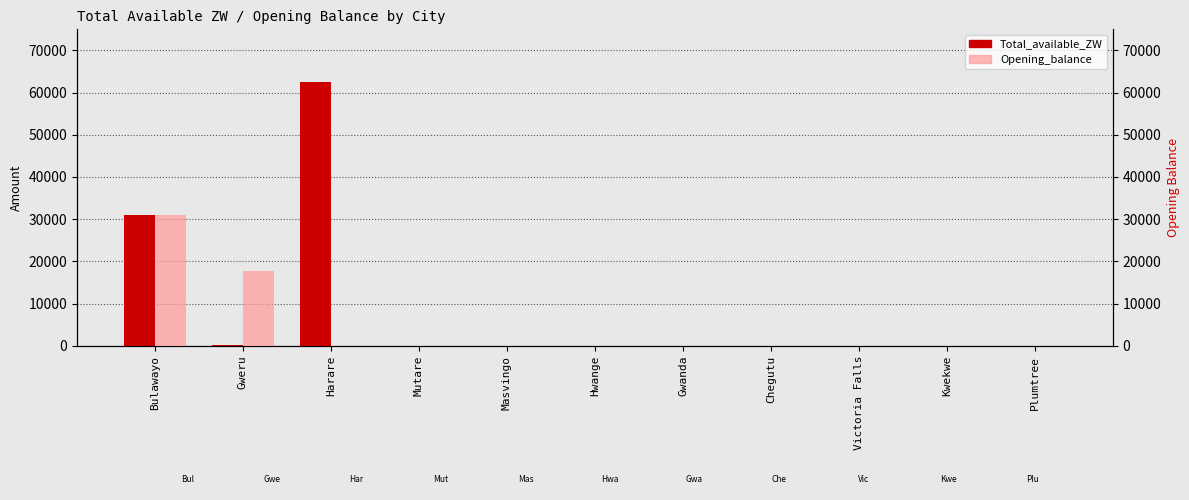

Reading left to right, list all the values displayed in this chart.

Total_available_ZW: 31071.3	137.0	62490.4	0.0	28.9	0.0	0.0	0.0	0.0	0.0	0.0
Opening_balance: 31071.3	17666.3	0.0	0.0	0.0	0.0	0.0	0.0	0.0	0.0	0.0